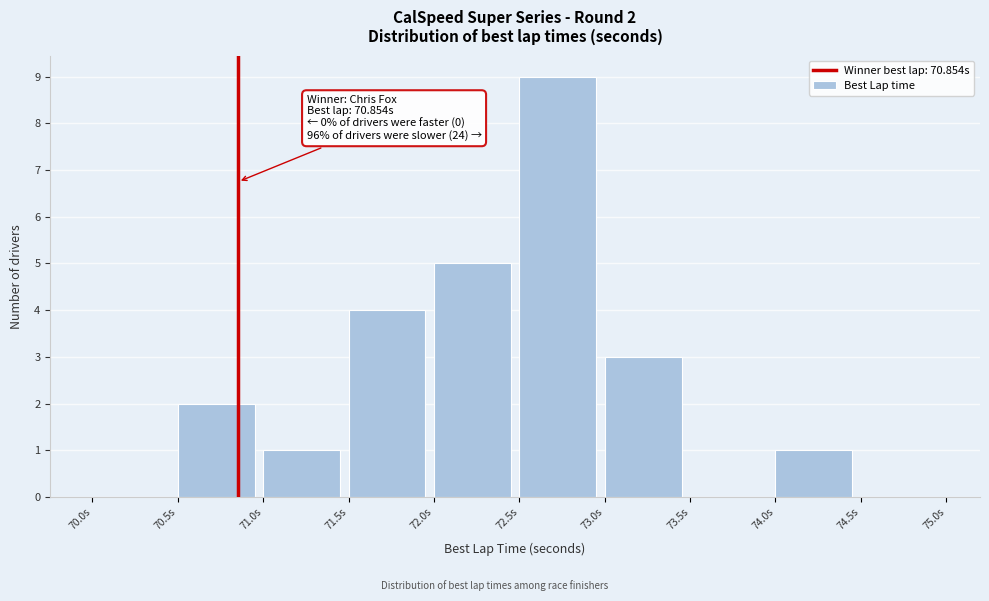

Over which range of the x-axis is the bar tallest?

72.5 to 73.0